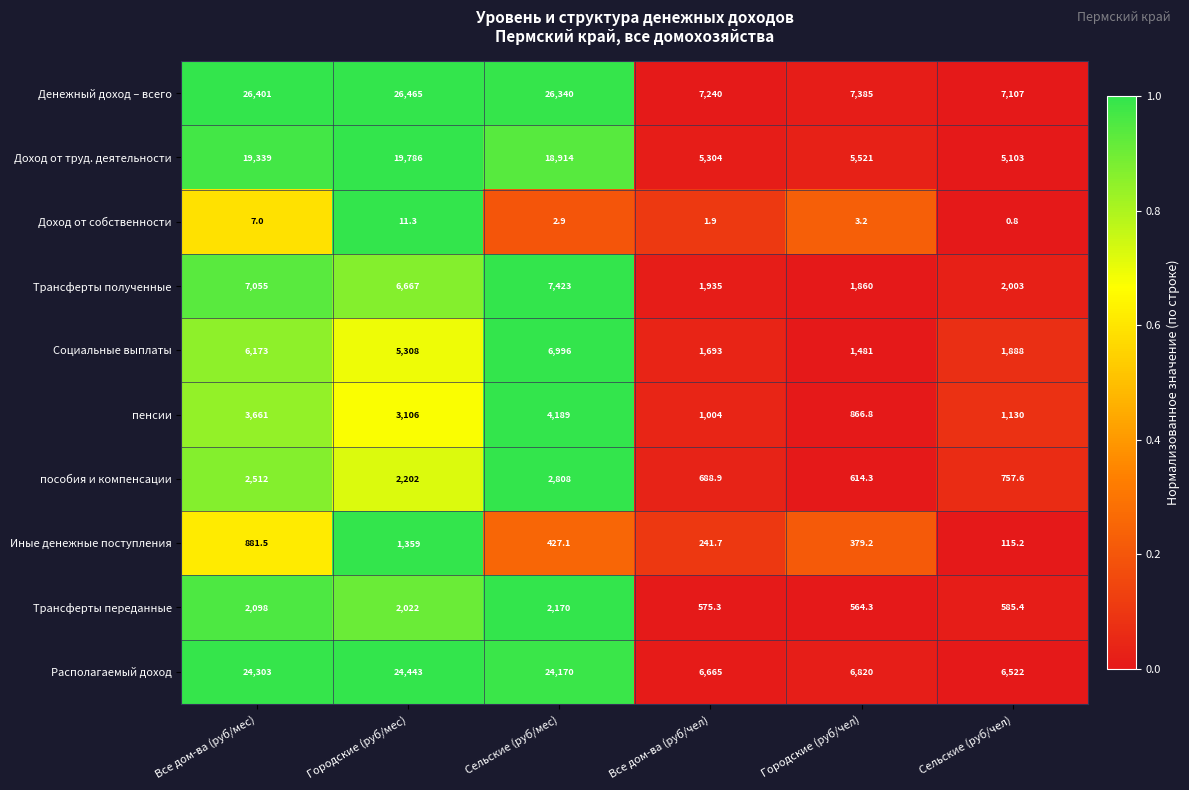

At how many categories does at least one series exceed 9561?

3